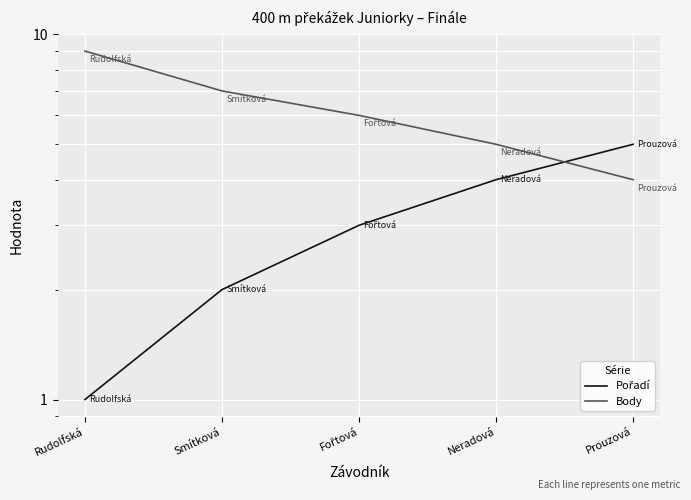

How many lines are shown in the chart?

2